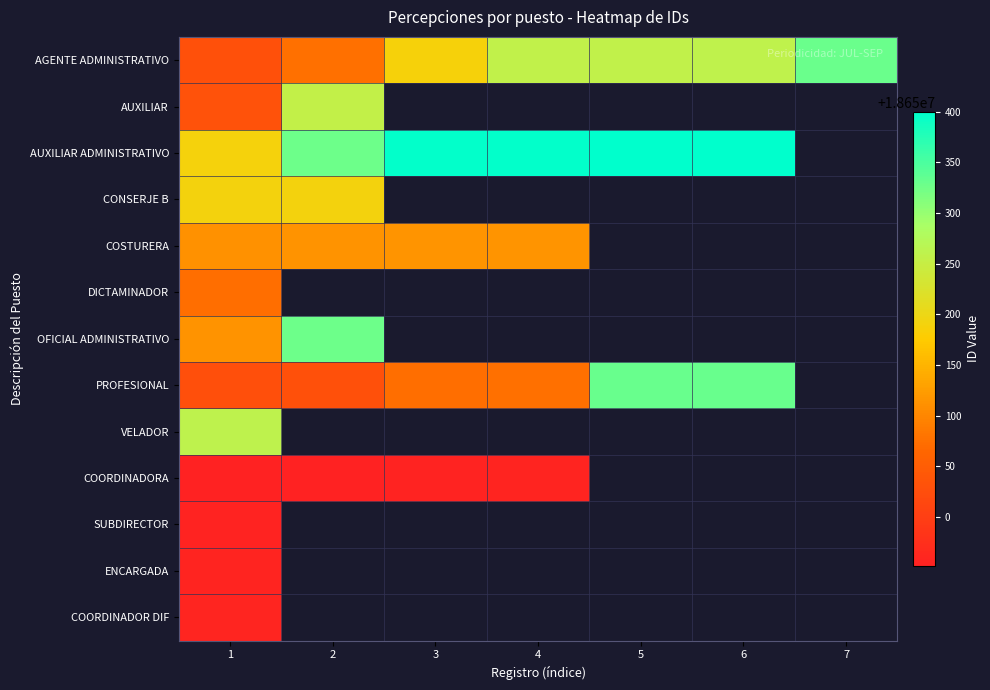

The PROFESIONAL series shows 25682438.7 at 1. True or false?

False